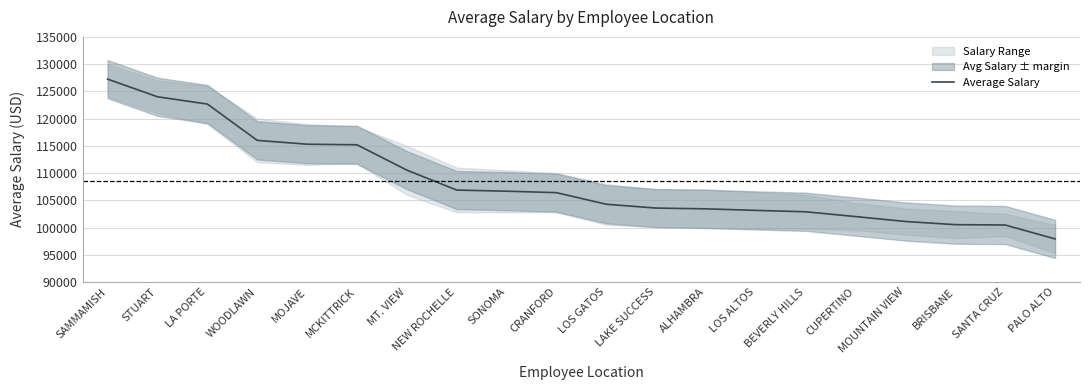

What is the maximum value shown in the chart?

127240.0